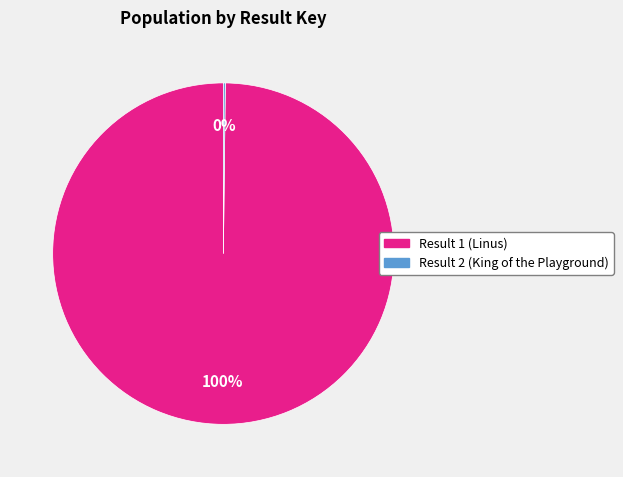

To the nearest percent, what percentage of the pie is Result 1 (Linus)?

100%